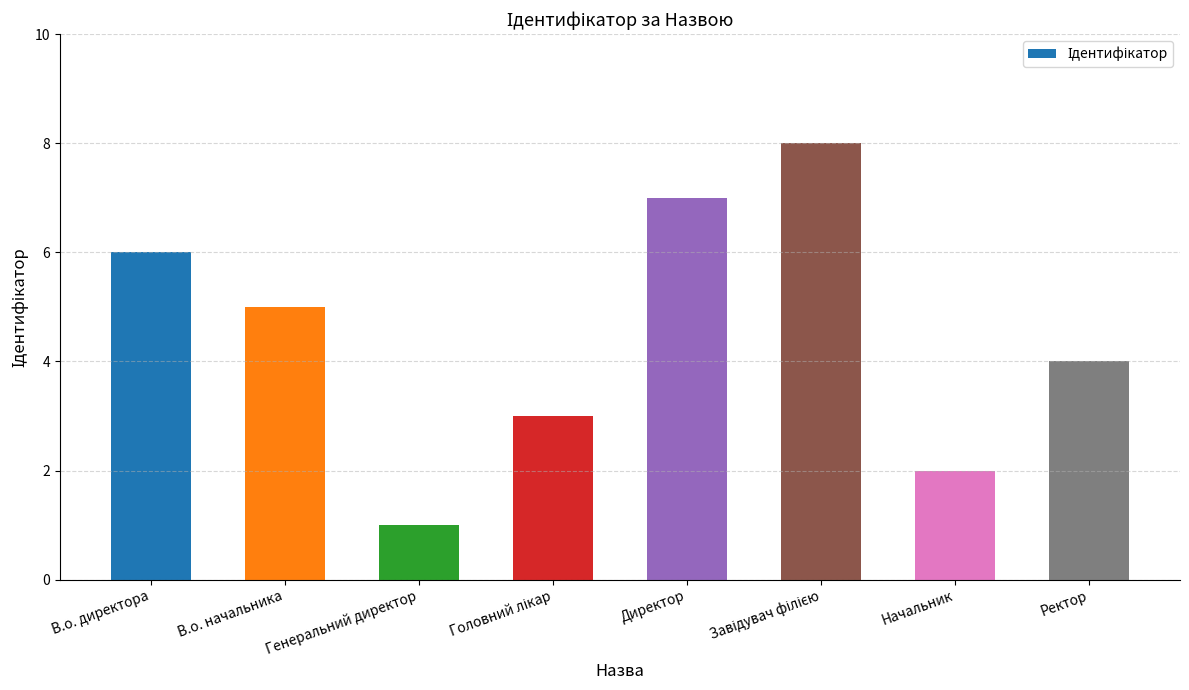

True or false: the data shows 2 at Начальник.

True